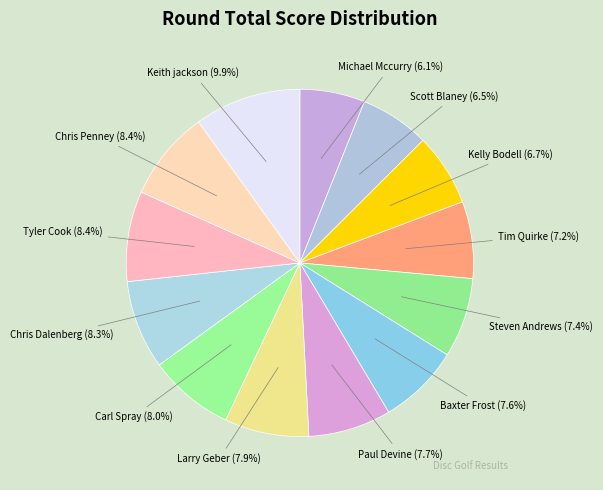

Which category has the smallest portion of the pie?

Michael Mccurry